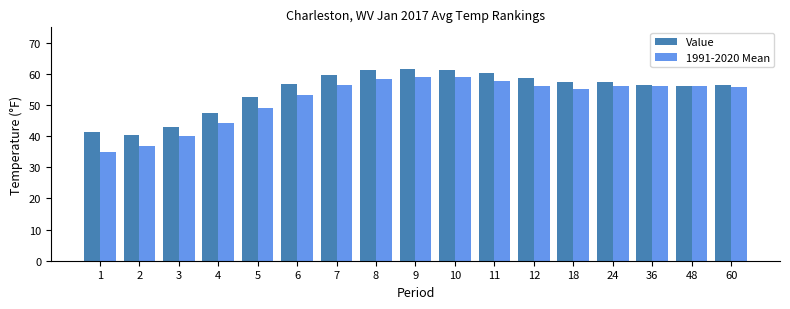

The value of Value at 2 is 40.3. True or false?

True